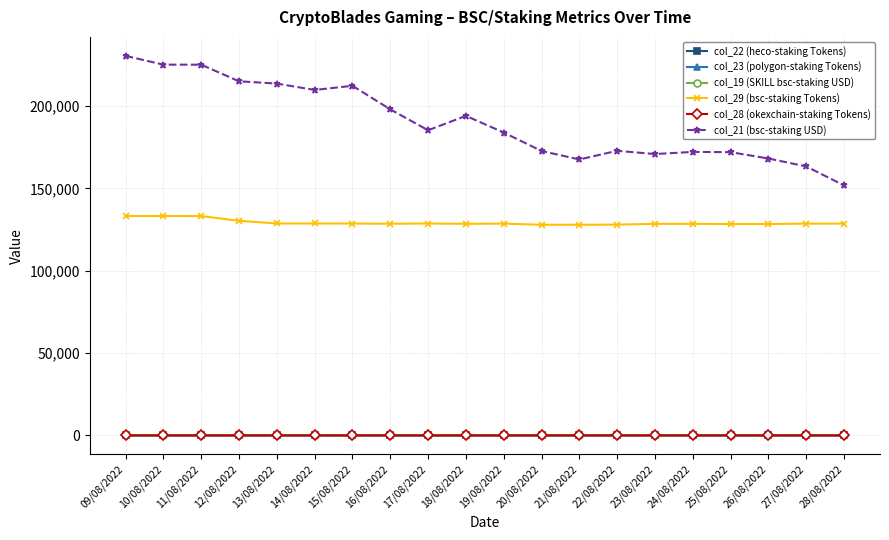

Between 13/08/2022 and 26/08/2022, which series saw the biggest shift?

col_21 (bsc-staking USD)